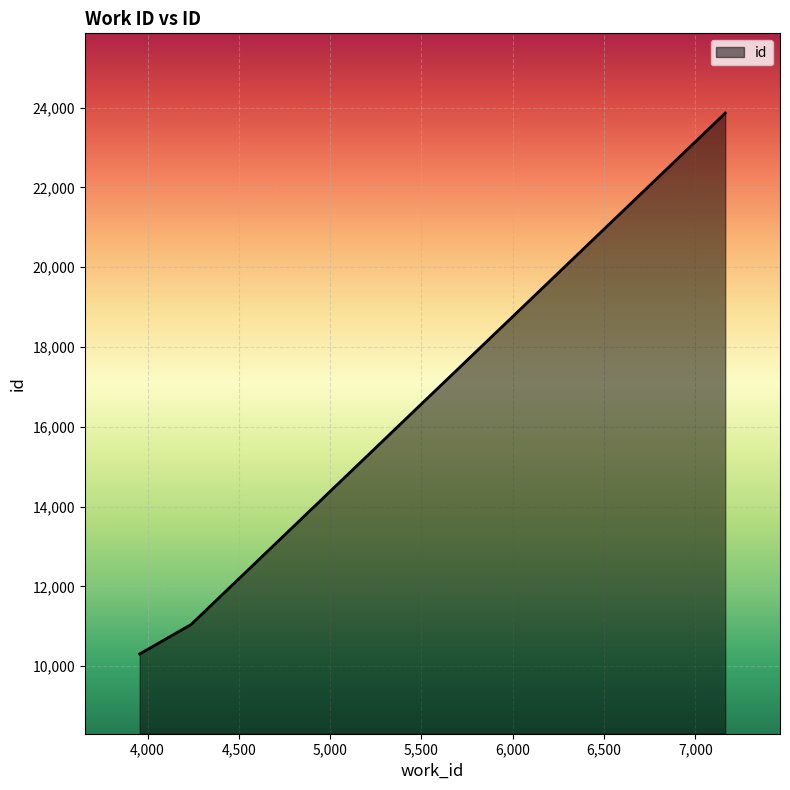

How many lines are shown in the chart?

1